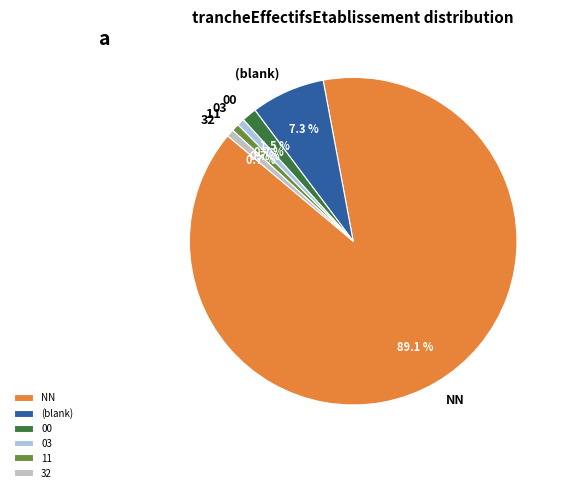

Which has a higher value, 03 or NN?

NN